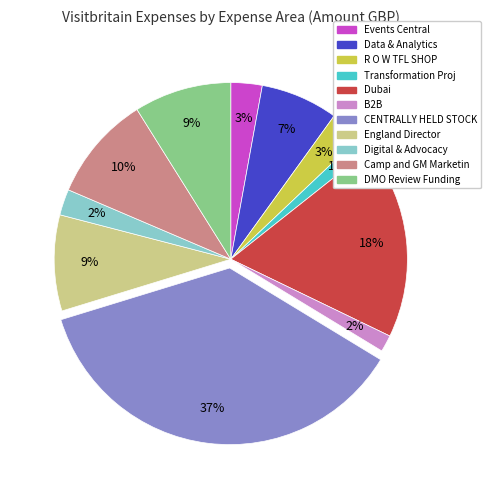

Is the sum of B2B and Data & Analytics greater than half?

No